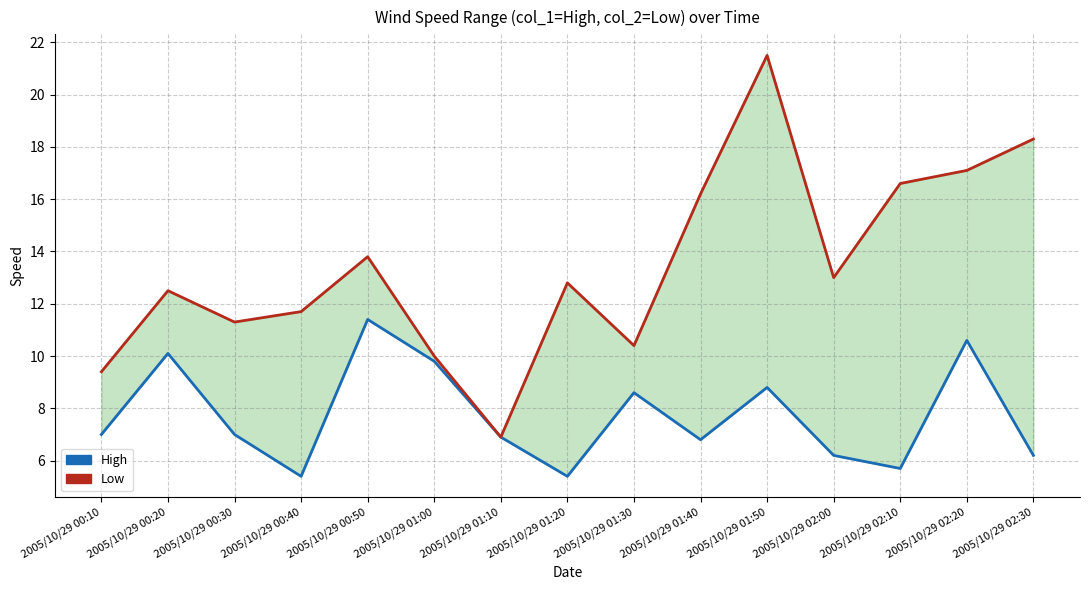

What is the greatest value displayed?

21.5